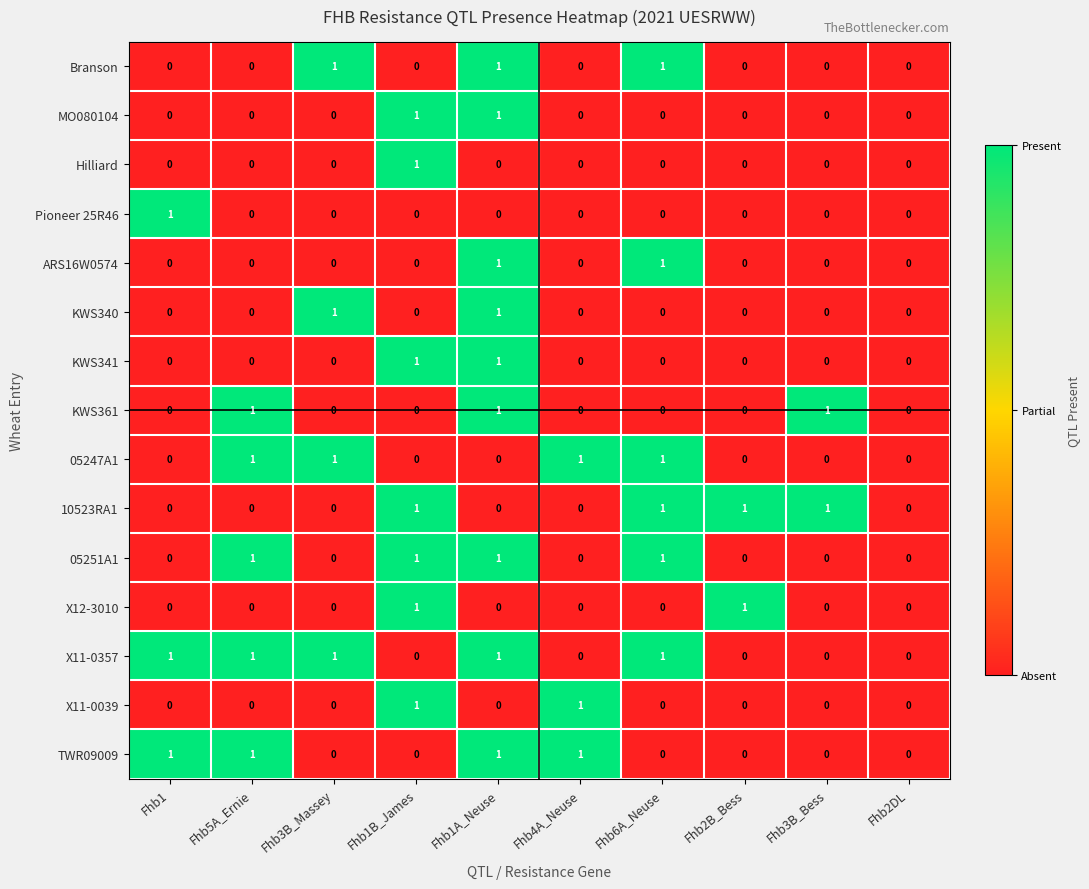

The KWS361 series shows -1 at Fhb1B_James. True or false?

False